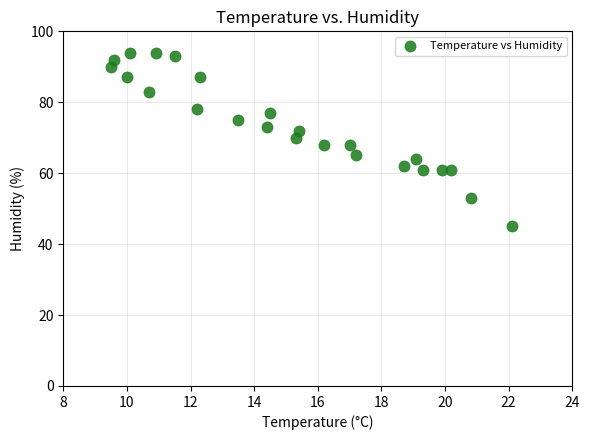

What is the range of Y values (max minus min)?

49